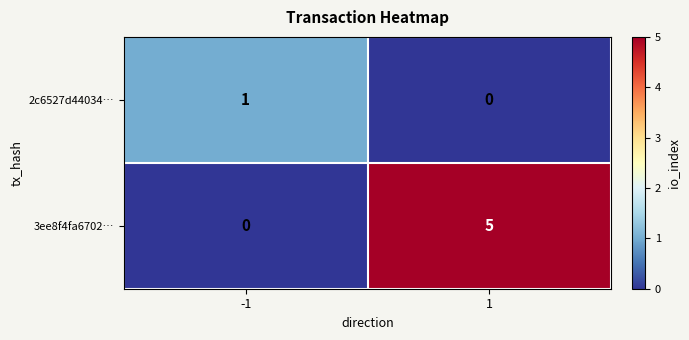

How many series are shown in this chart?

2